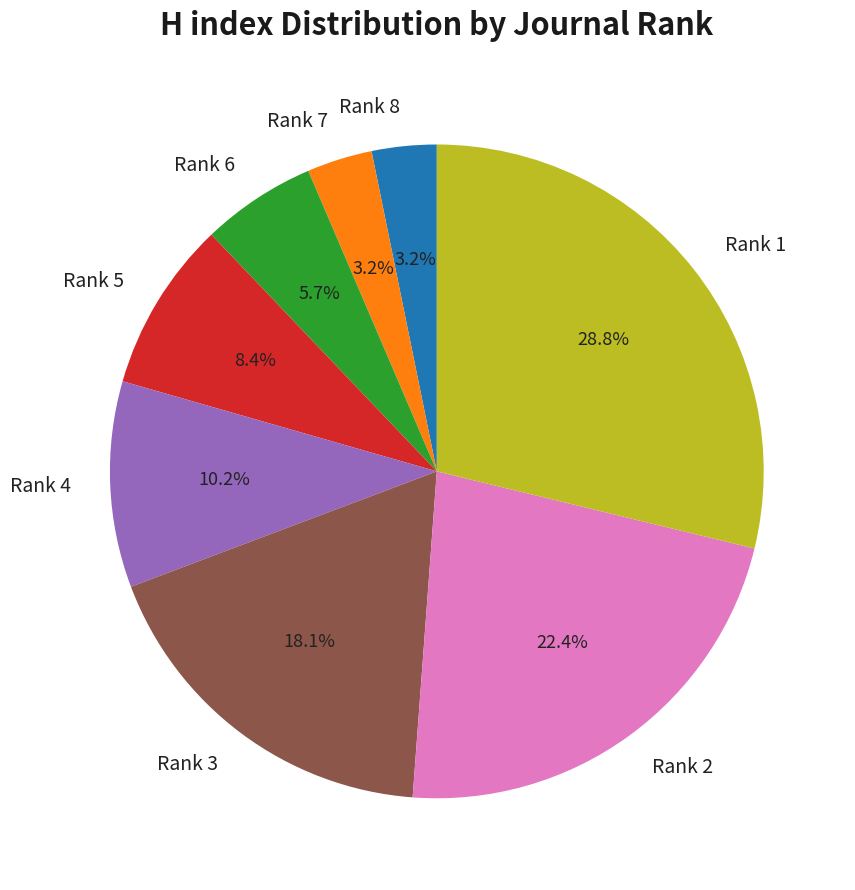

What is the largest slice in the pie chart?

Rank 1